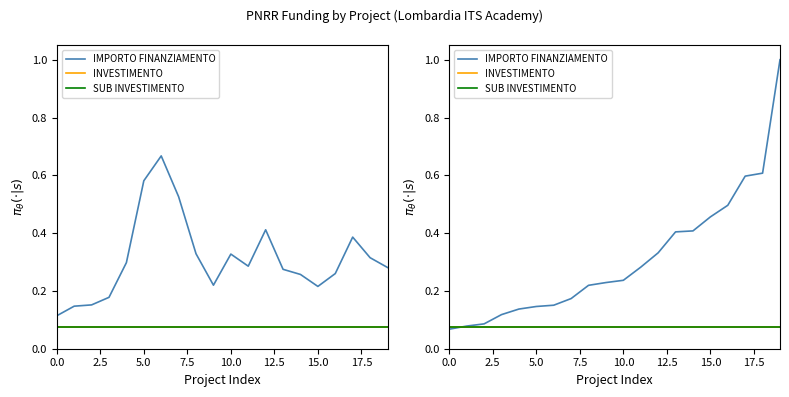

What is the average value of the SUB INVESTIMENTO series?

0.1